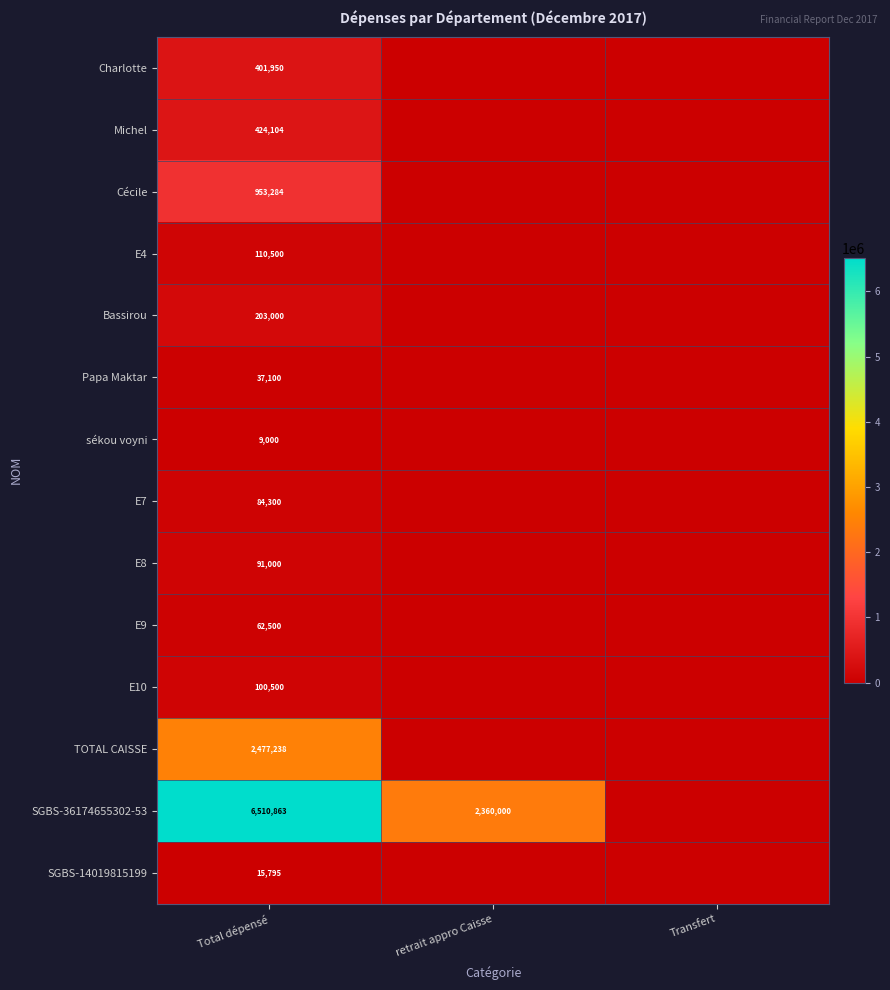

Is it true that E10 equals 100500 at Total dépensé?

True